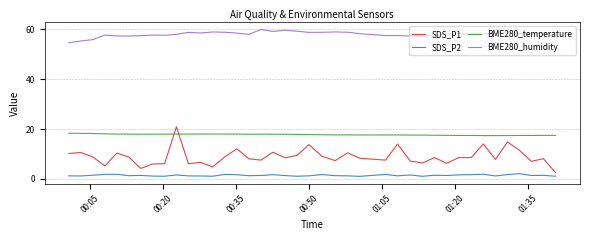

Which series has the largest range (max minus min)?

SDS_P1